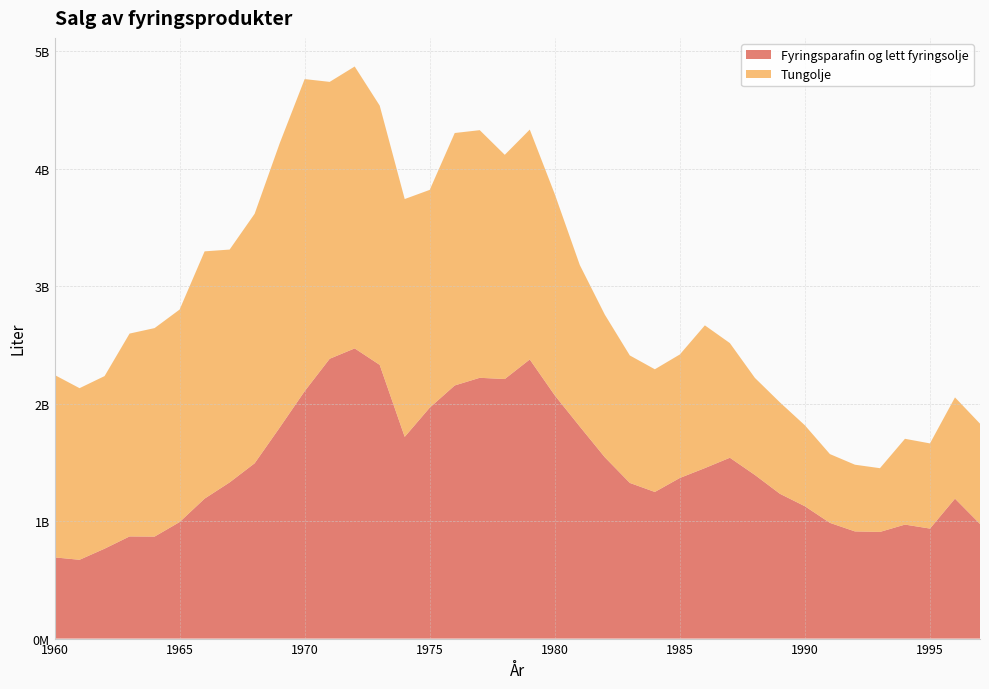

Reading left to right, extract all data points from this chart.

Fyringsparafin og lett fyringsolje: 1960=691332000	1961=670808000	1962=765322000	1963=869650000	1964=868214000	1965=991999000	1966=1191499000	1967=1329517000	1968=1492344000	1969=1795818000	1970=2106072000	1971=2382085000	1972=2470386000	1973=2330099000	1974=1717367000	1975=1965990000	1976=2154947000	1977=2220087000	1978=2209547000	1979=2376209000	1980=2070366000	1981=1805066000	1982=1543741000	1983=1325132000	1984=1248249000	1985=1367382000	1986=1451403000	1987=1539488000	1988=1393033000	1989=1232700000	1990=1126420000	1991=985093000	1992=912343000	1993=907947000	1994=970426000	1995=936521000	1996=1191231615	1997=976049303
Tungolje: 1960=1553182000	1961=1461008000	1962=1469355000	1963=1726983000	1964=1775095000	1965=1809032000	1966=2105061000	1967=1982290000	1968=2124276000	1969=2419681000	1970=2657115000	1971=2357253000	1972=2399903000	1973=2207379000	1974=2024561000	1975=1853930000	1976=2149149000	1977=2108119000	1978=1908894000	1979=1957046000	1980=1713196000	1981=1375328000	1982=1214168000	1983=1085220000	1984=1044391000	1985=1051461000	1986=1215190000	1987=976057000	1988=826344000	1989=778294000	1990=688973000	1991=585550000	1992=567921000	1993=542694000	1994=730432000	1995=725137000	1996=862010475	1997=853761958